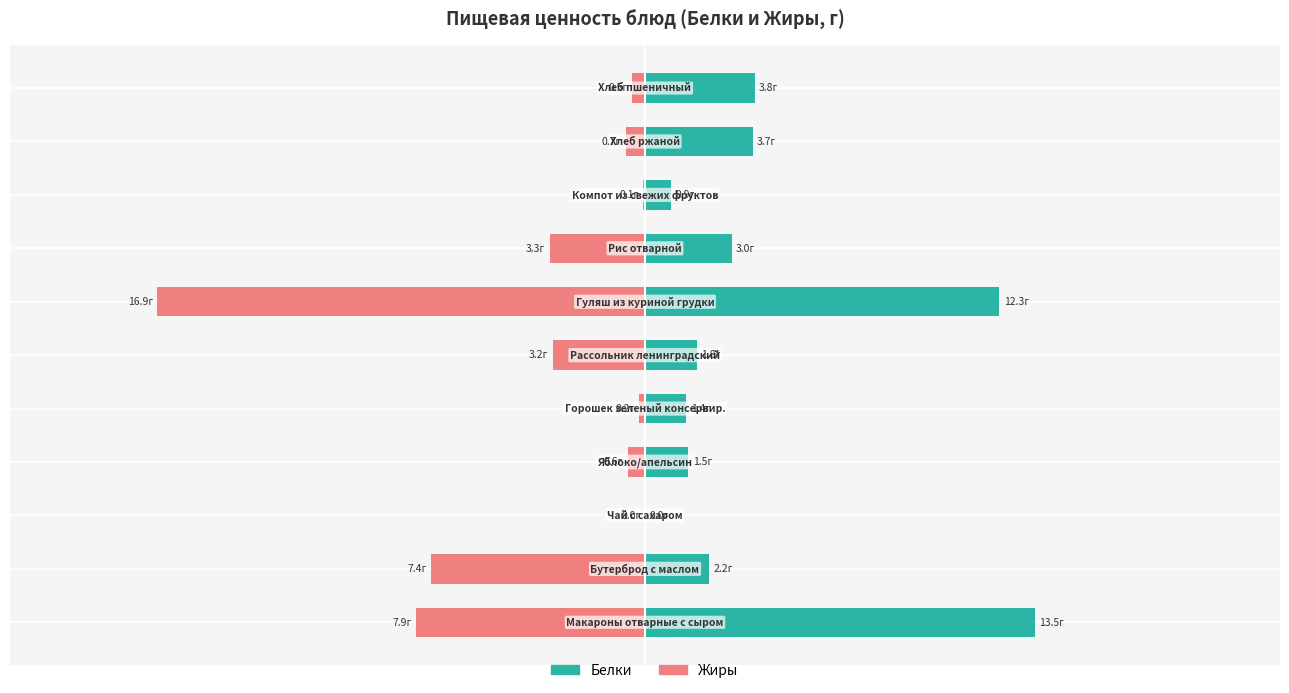

Which series has the largest total across all categories?

Белки